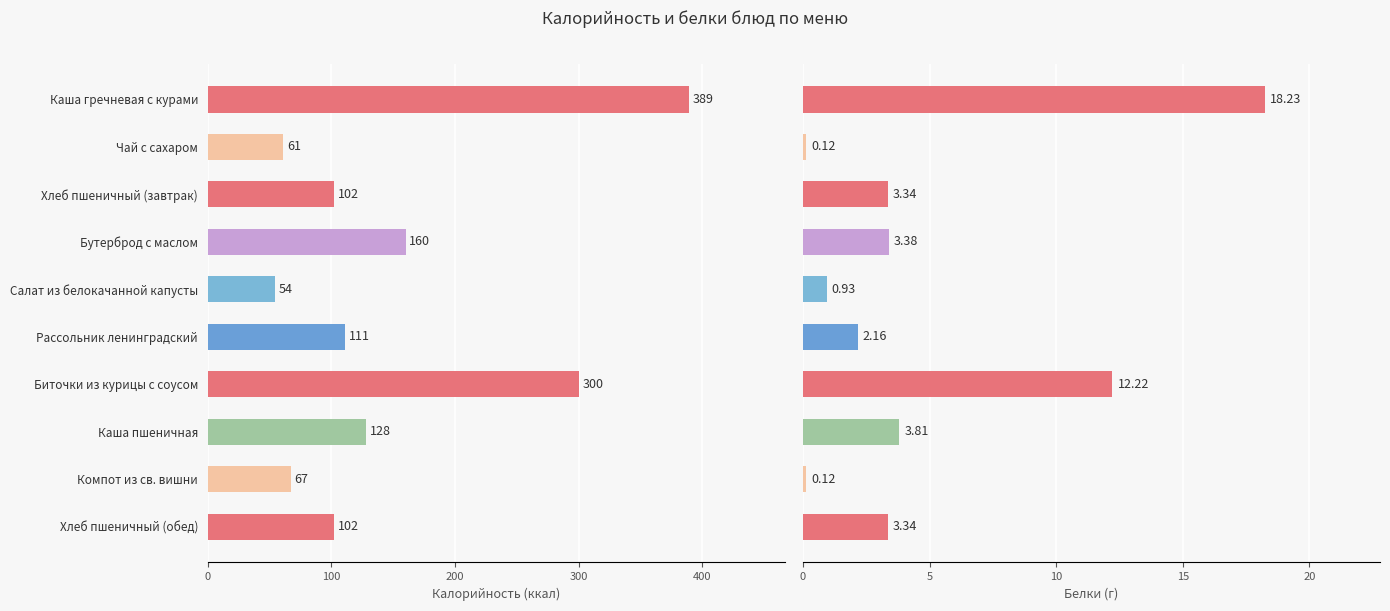

The value of Белки at Рассольник ленинградский is 1.0. True or false?

False